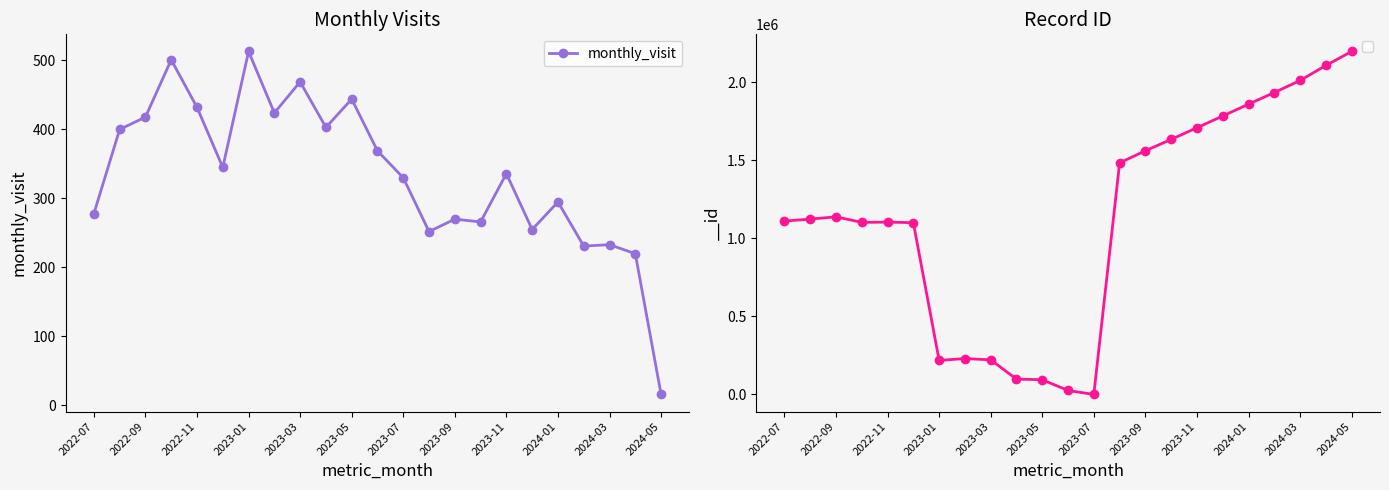

Which category has the highest value in the monthly_visit series?

2023-01